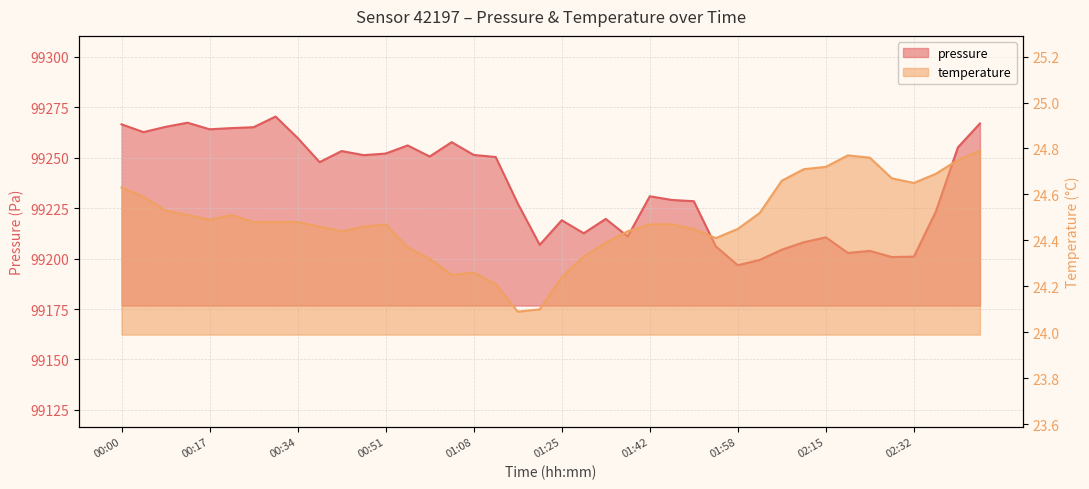

True or false: pressure and temperature intersect in this chart.

False